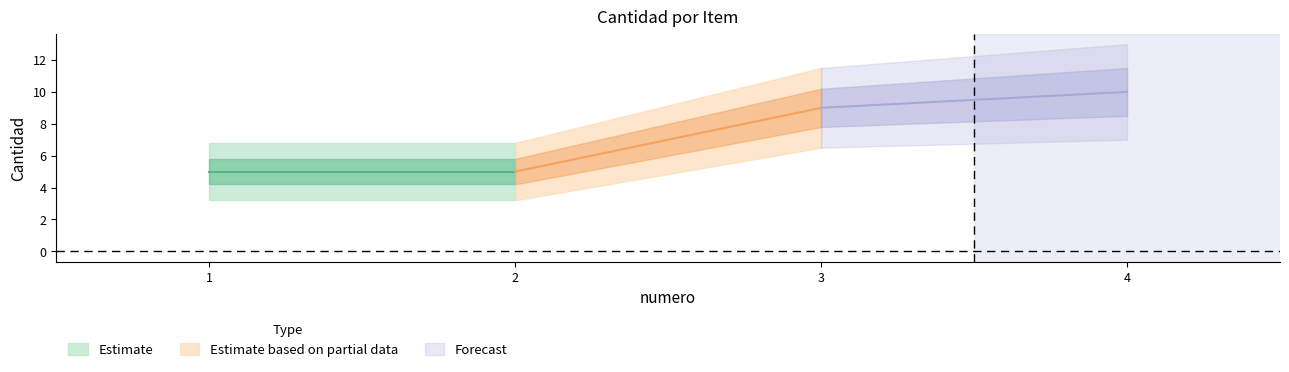

What is the value of the 3rd point from the left?

9